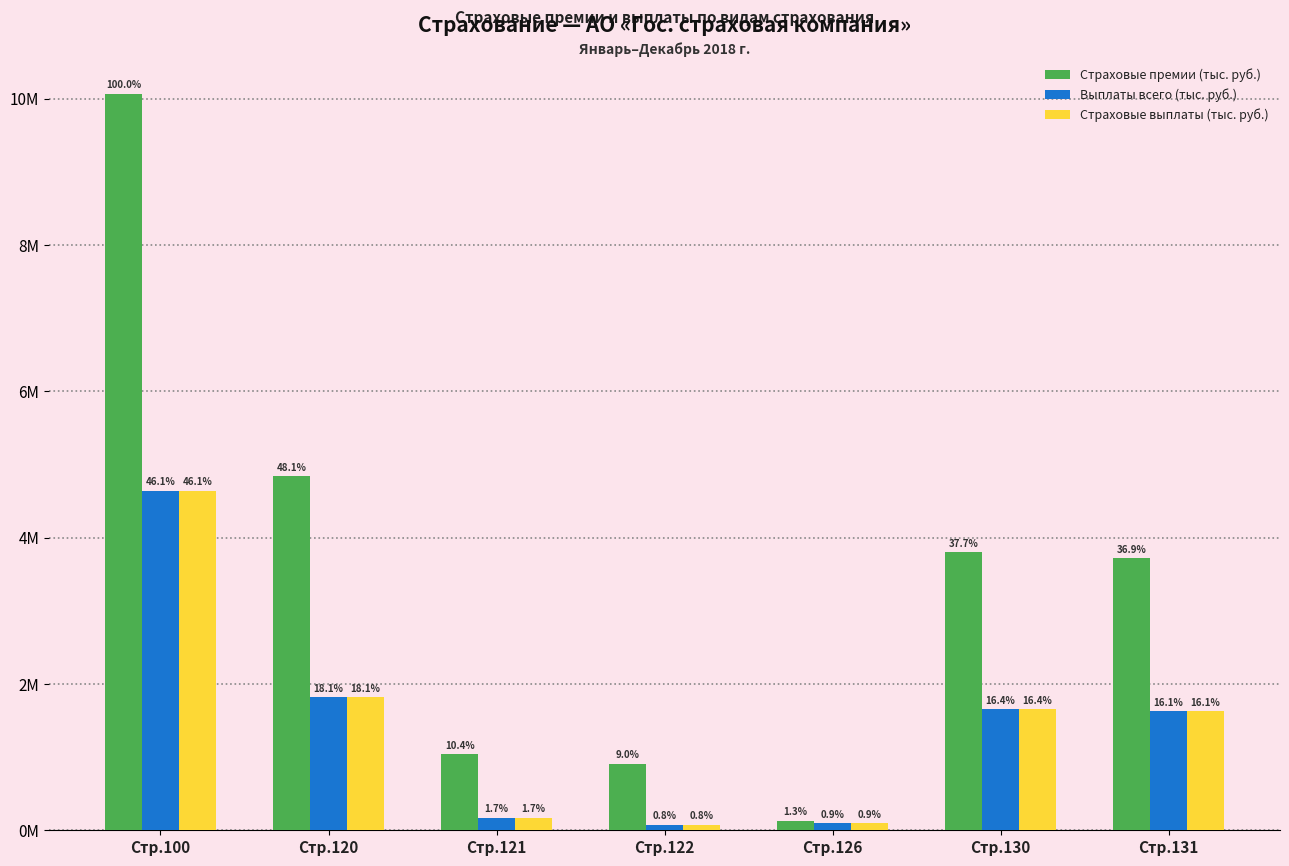

Which category has the highest value across all series?

Стр.100